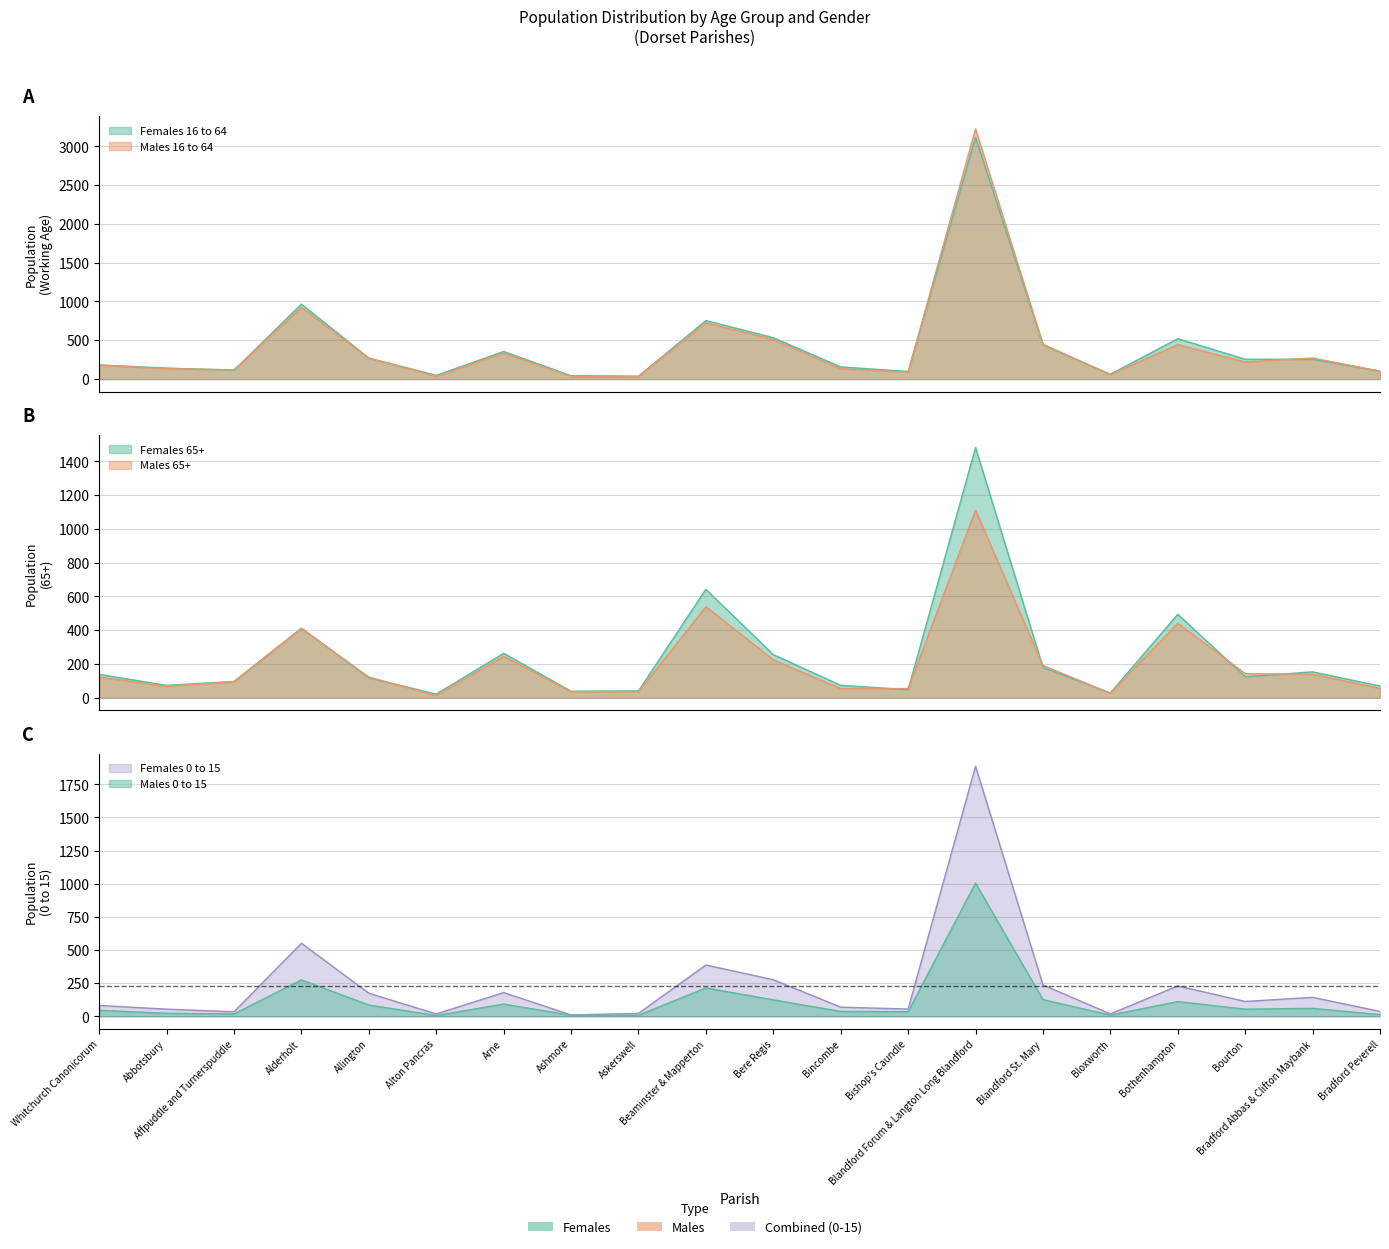

How many data points does each series have?

20